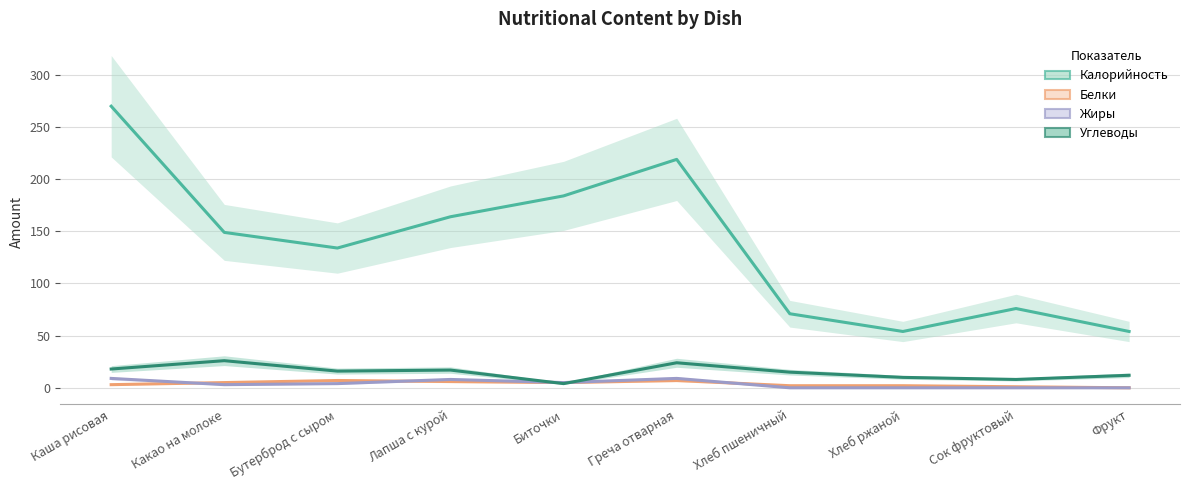

How many interior local valleys does the Углеводы series have?

3